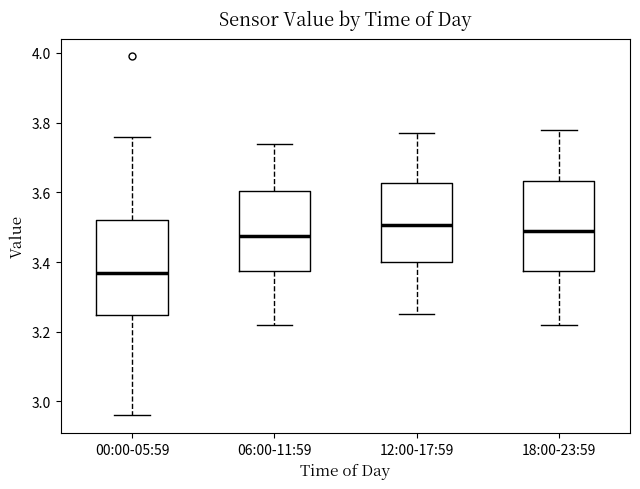

Where does the median line of the box for 12:00-17:59 sit on the y-axis? The values are not printed on the chart, so give them approximately, as read against the axis.

3.50